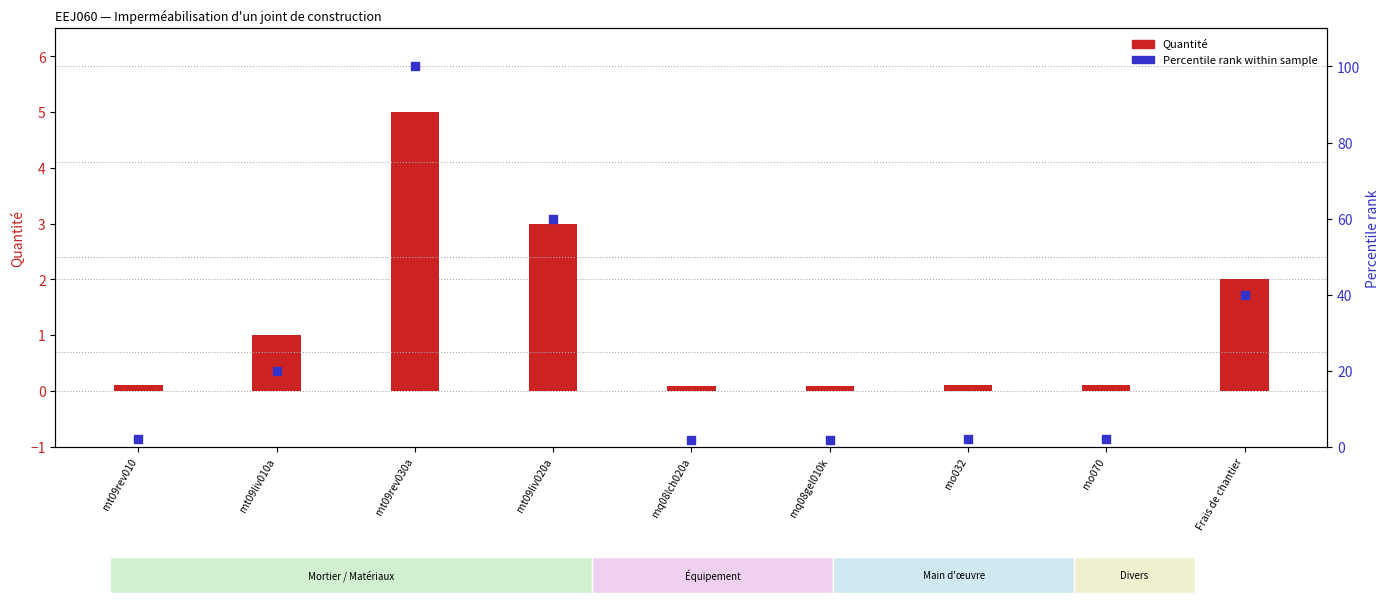

At which category is the sum across all series the highest?

mt09rev030a